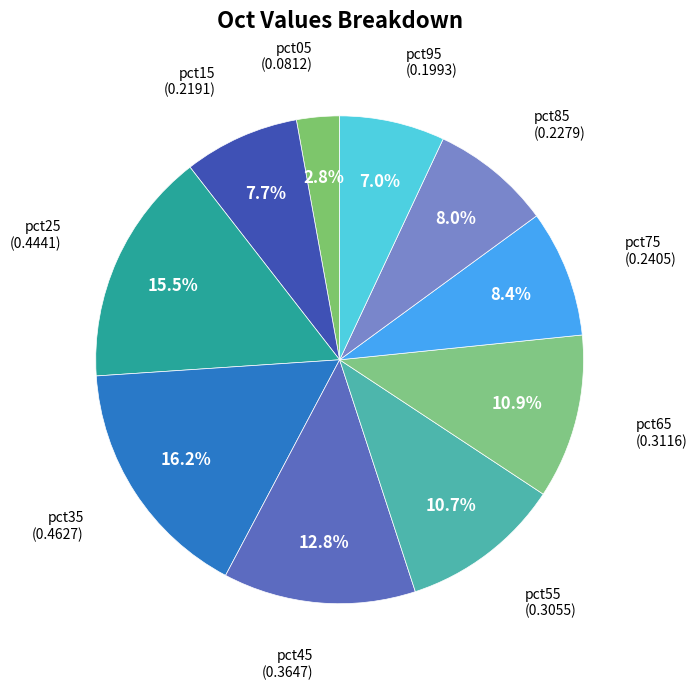

Do pct45 and pct55 together represent more than half of the pie?

No